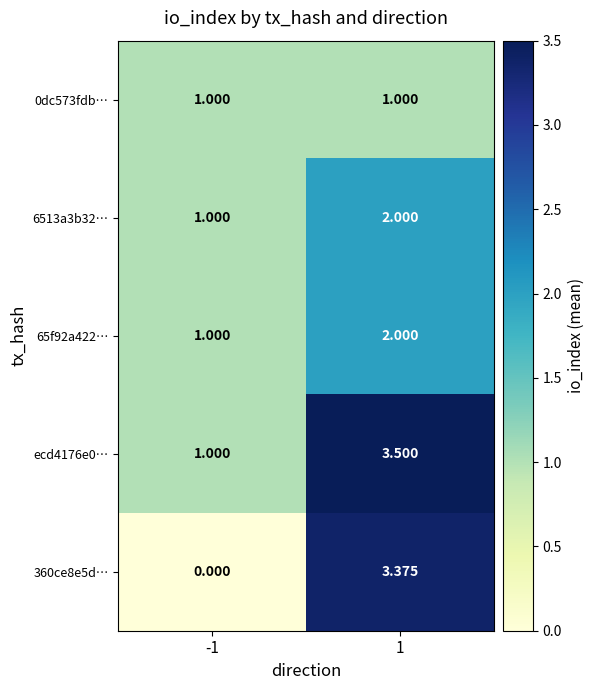

Is the value of ecd4176e0… at -1 greater than the value of 360ce8e5d… at -1?

Yes